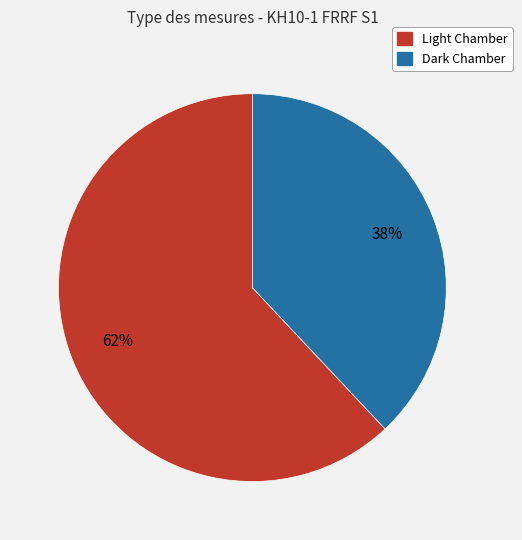

Do Light Chamber and Dark Chamber together represent more than half of the pie?

Yes